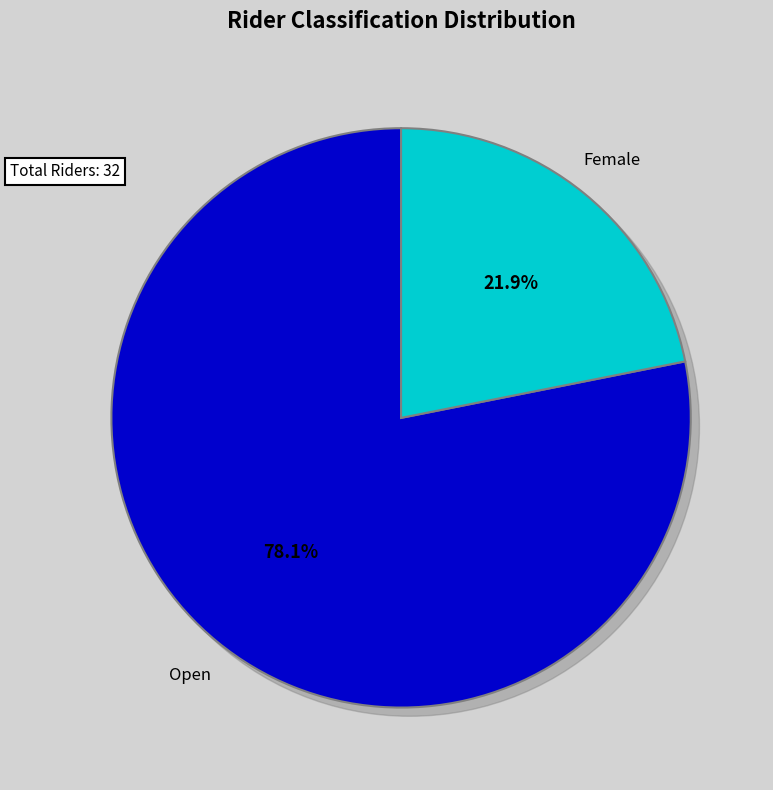

Is there a majority slice in this chart?

Yes